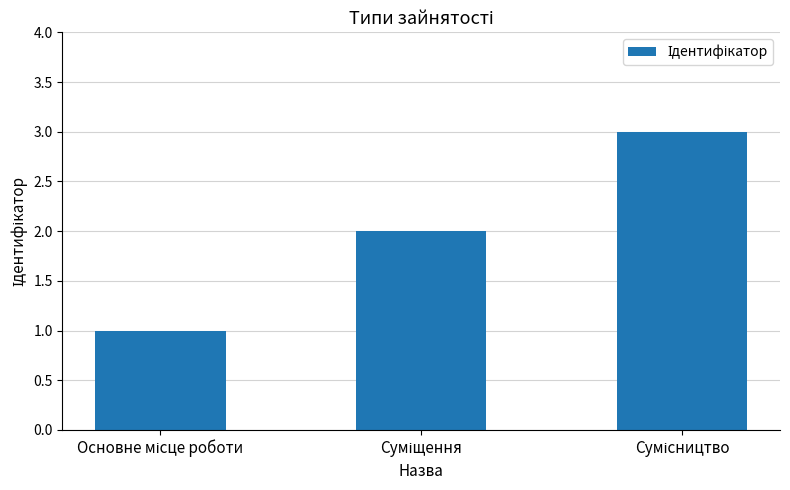

Does the chart contain stacked bars?

No